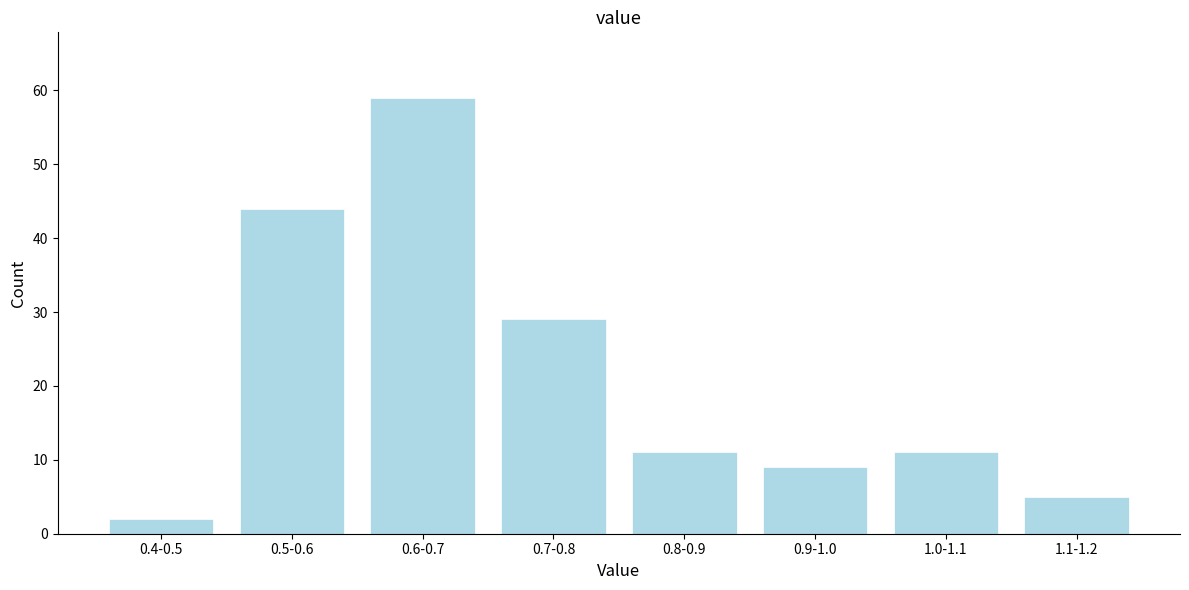

Reading left to right, list all the values displayed in this chart.

2	44	59	29	11	9	11	5